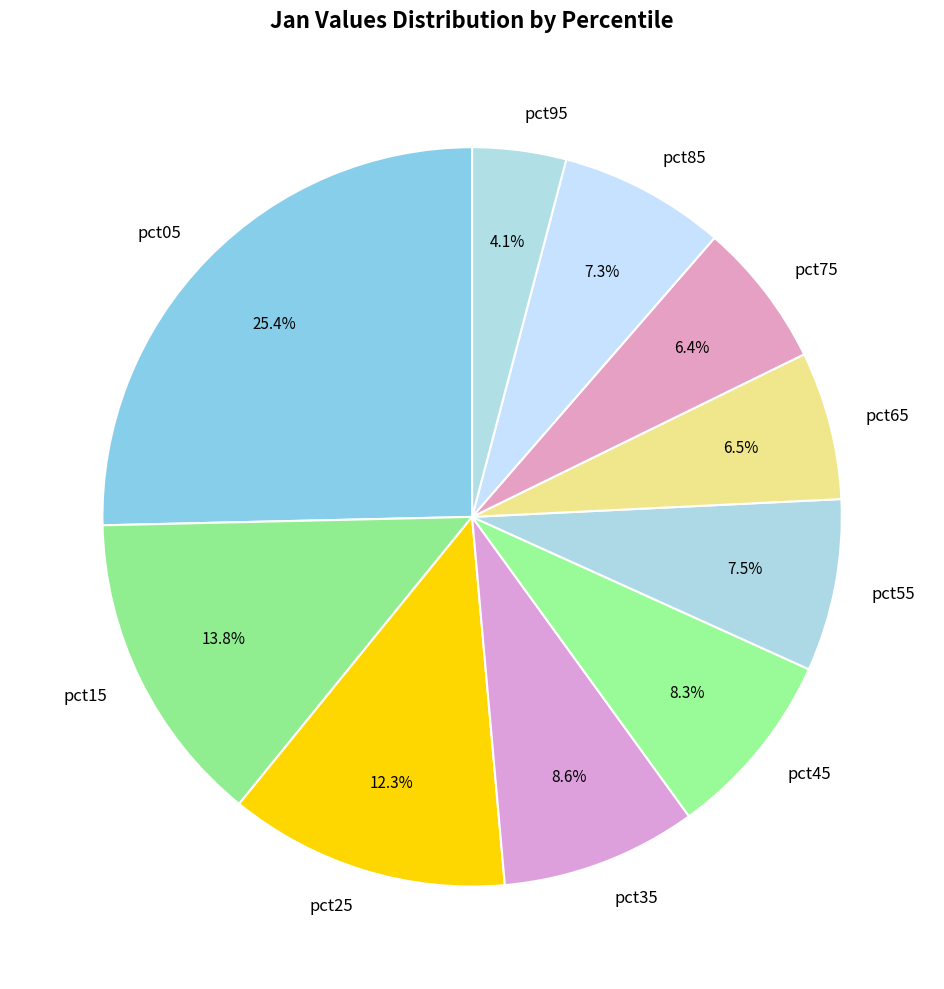

What percentage is NOT represented by pct95?

95.9%